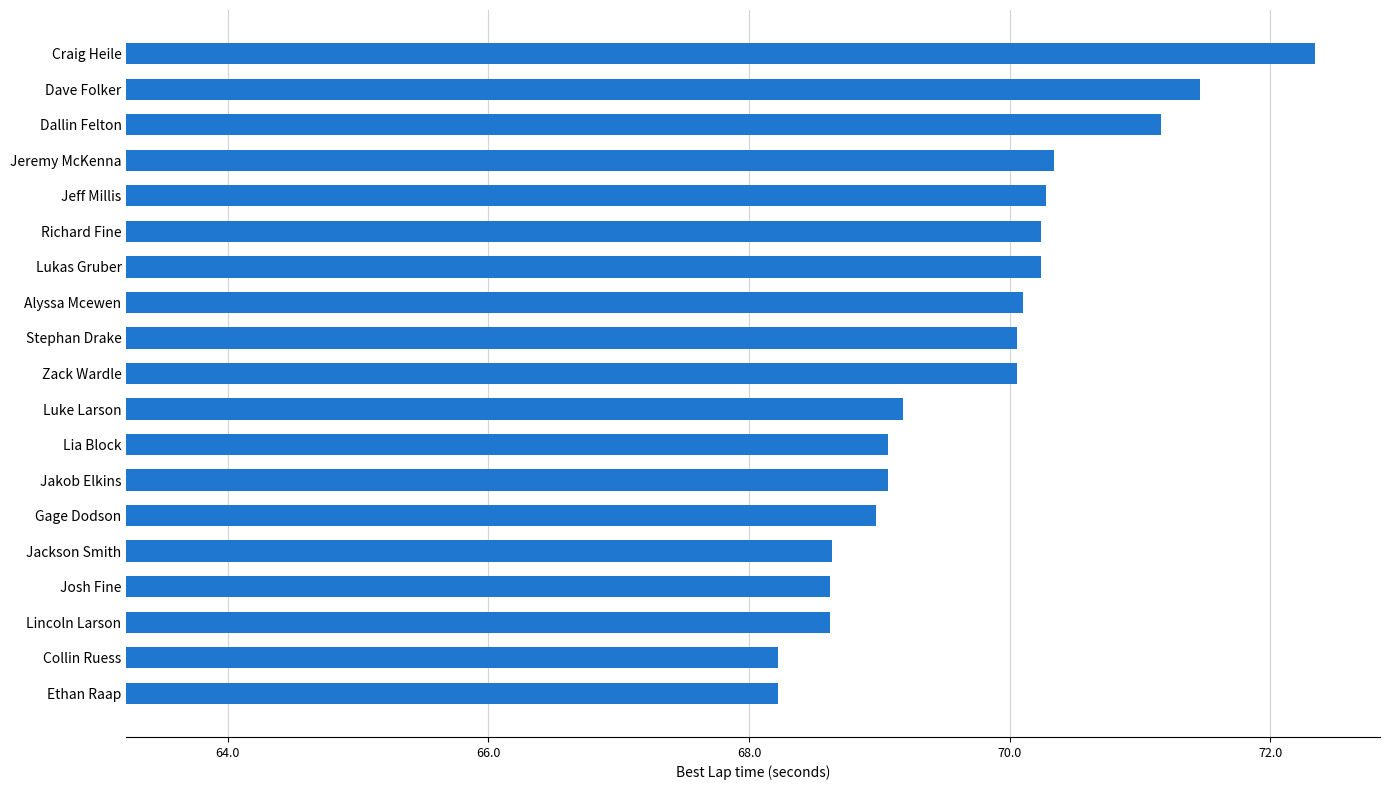

Does the chart contain any negative values?

No